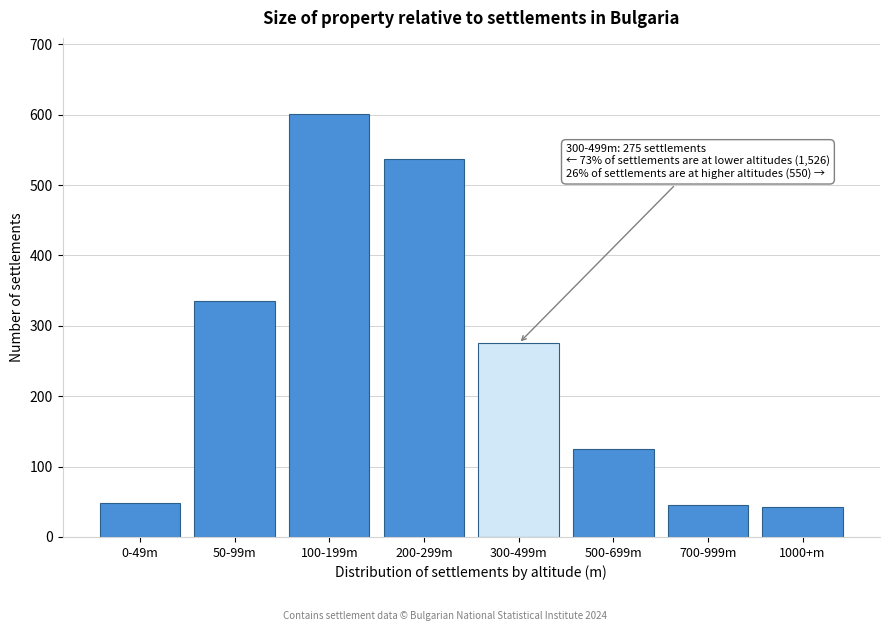

Reading right to left, transcribe all the data shown in this chart.

1000+m=42	700-999m=45	500-699m=125	300-499m=275	200-299m=537	100-199m=601	50-99m=335	0-49m=48